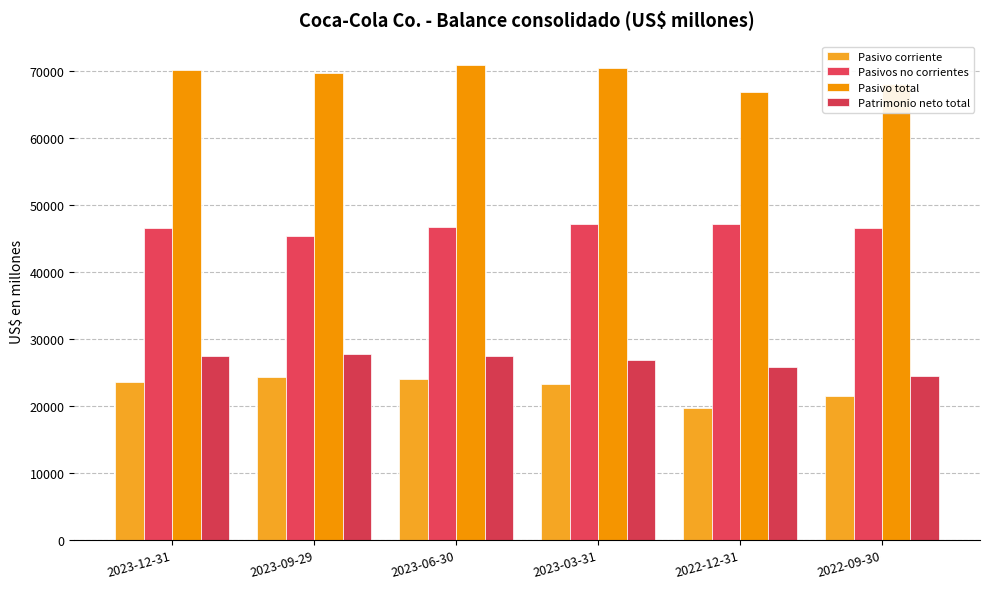

True or false: Pasivo total has a value of 68035 at 2022-09-30.

True